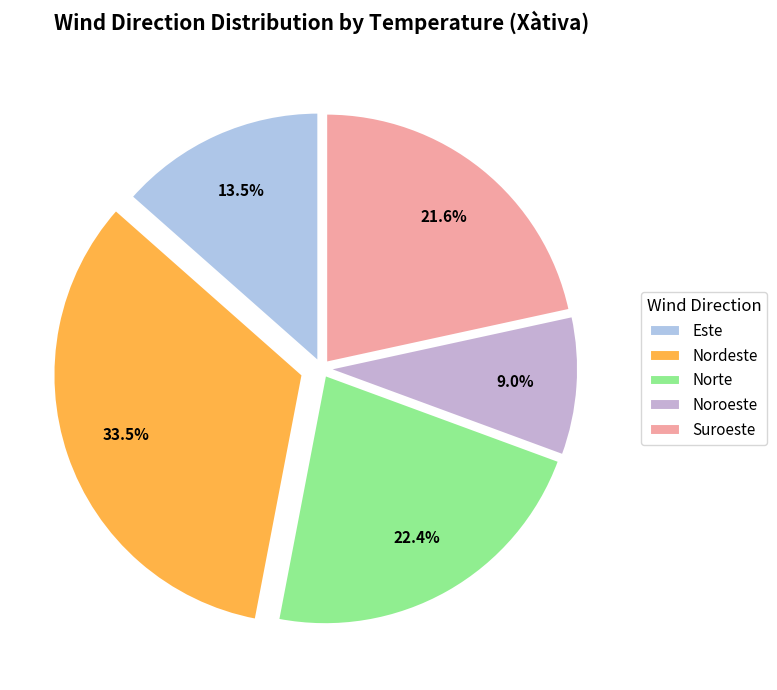

How many slices are in this pie chart?

5